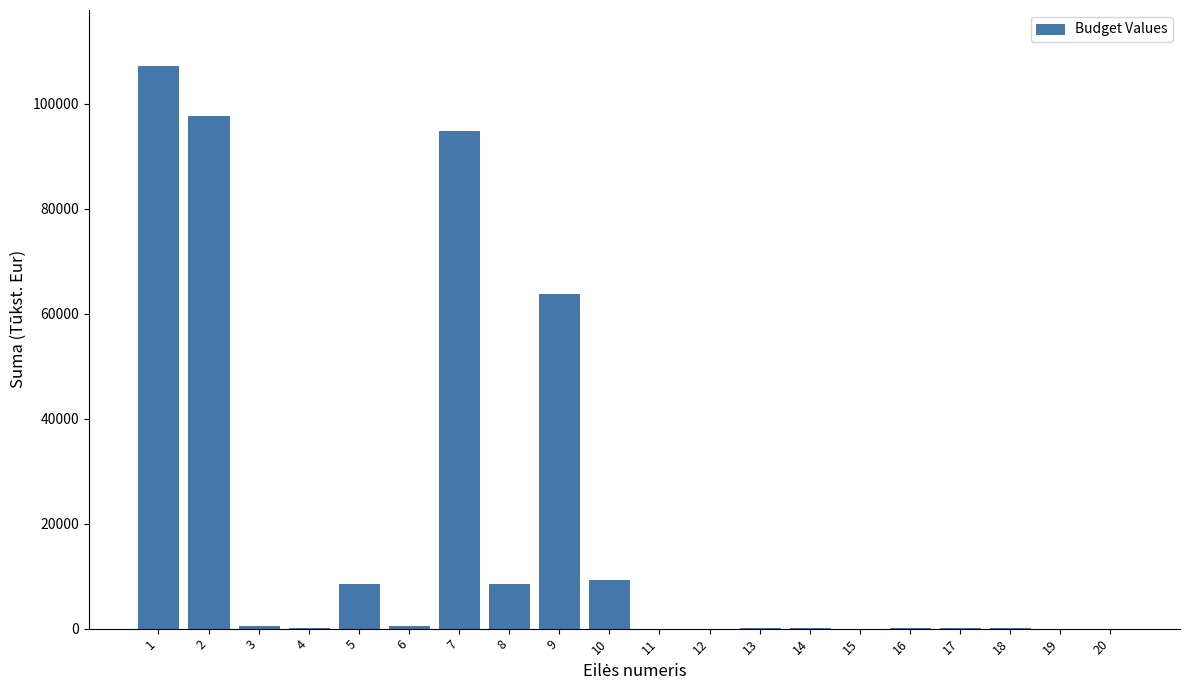

What is the maximum value shown in the chart?

107108.0